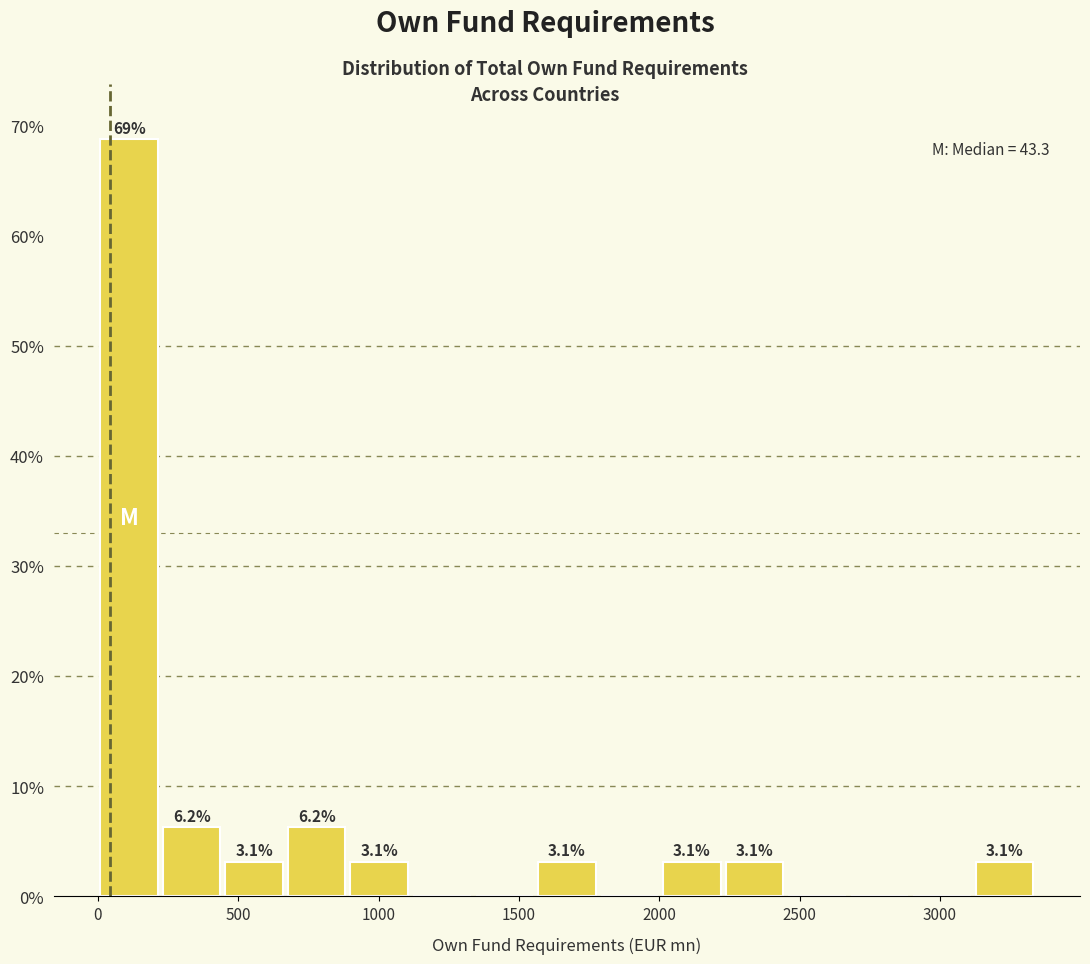

Over which range of the x-axis is the bar tallest?

0 to 200